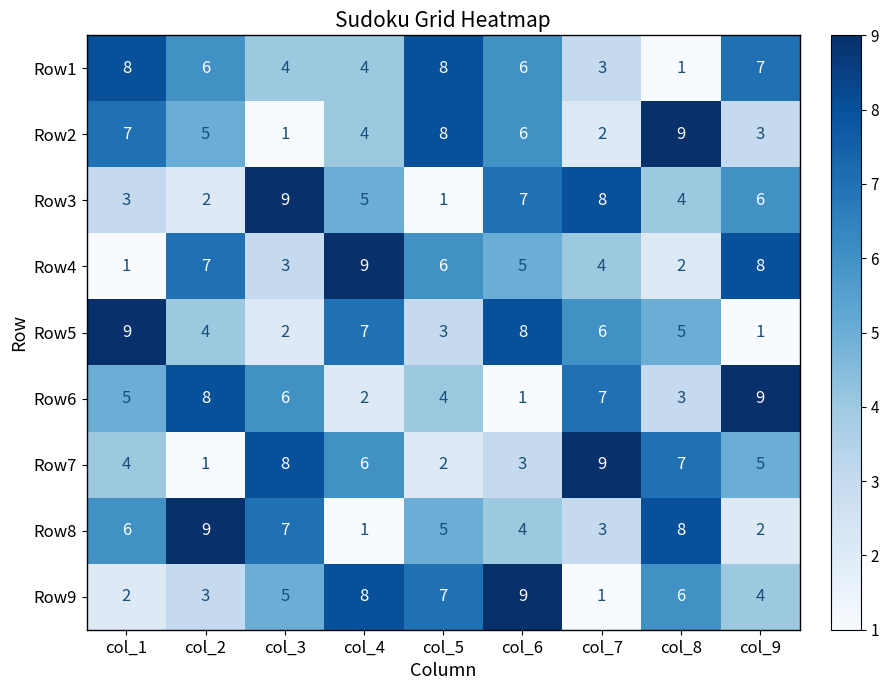

What is the difference between the highest and lowest values at col_5?

7